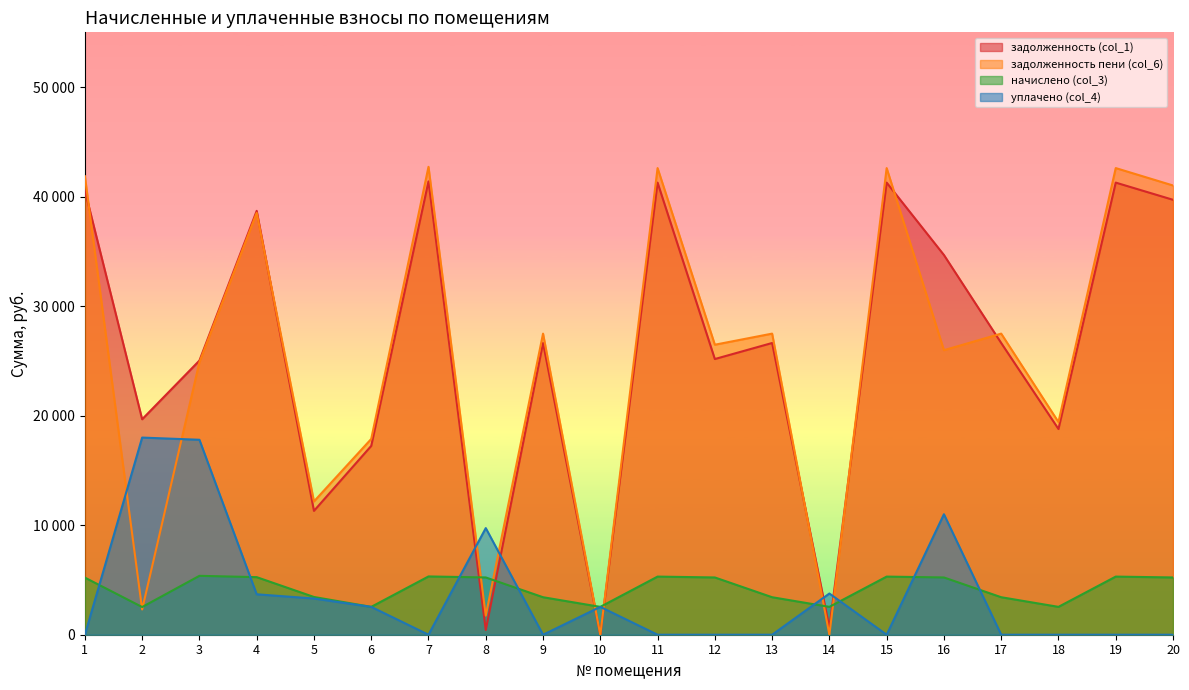

Reading left to right, list all the values displayed in this chart.

задолженность (col_1): 40560.9	19672.5	25031.9	38701.2	11307.2	17239.7	41389.9	435.7	26635.4	0.0	41279.3	25171.3	26635.4	635.8	41279.3	34671.3	26635.4	18783.0	41279.3	39709.9
задолженность пени (col_6): 41864.5	2304.7	24876.4	38515.4	12168.5	17875.6	42720.1	1742.8	27491.4	0.0	42606.0	26478.4	27491.4	0.0	42606.0	25978.4	27491.4	19418.8	42606.0	41017.0
начислено (col_3): 5214.4	2529.0	5377.7	5257.0	3445.4	2543.3	5320.9	5228.5	3424.1	2543.3	5306.6	5228.5	3424.1	2543.3	5306.6	5228.5	3424.1	2543.3	5306.6	5228.5
уплачено (col_4): 0.0	18000.0	17800.0	3691.2	3306.0	2543.3	0.0	9735.6	0.0	2543.4	0.0	0.0	0.0	3762.7	0.0	11000.0	0.0	0.0	0.0	0.0